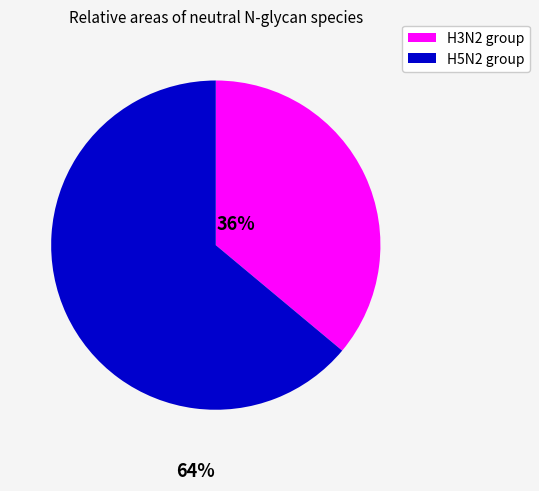

Is there any slice that represents more than half of the pie?

Yes